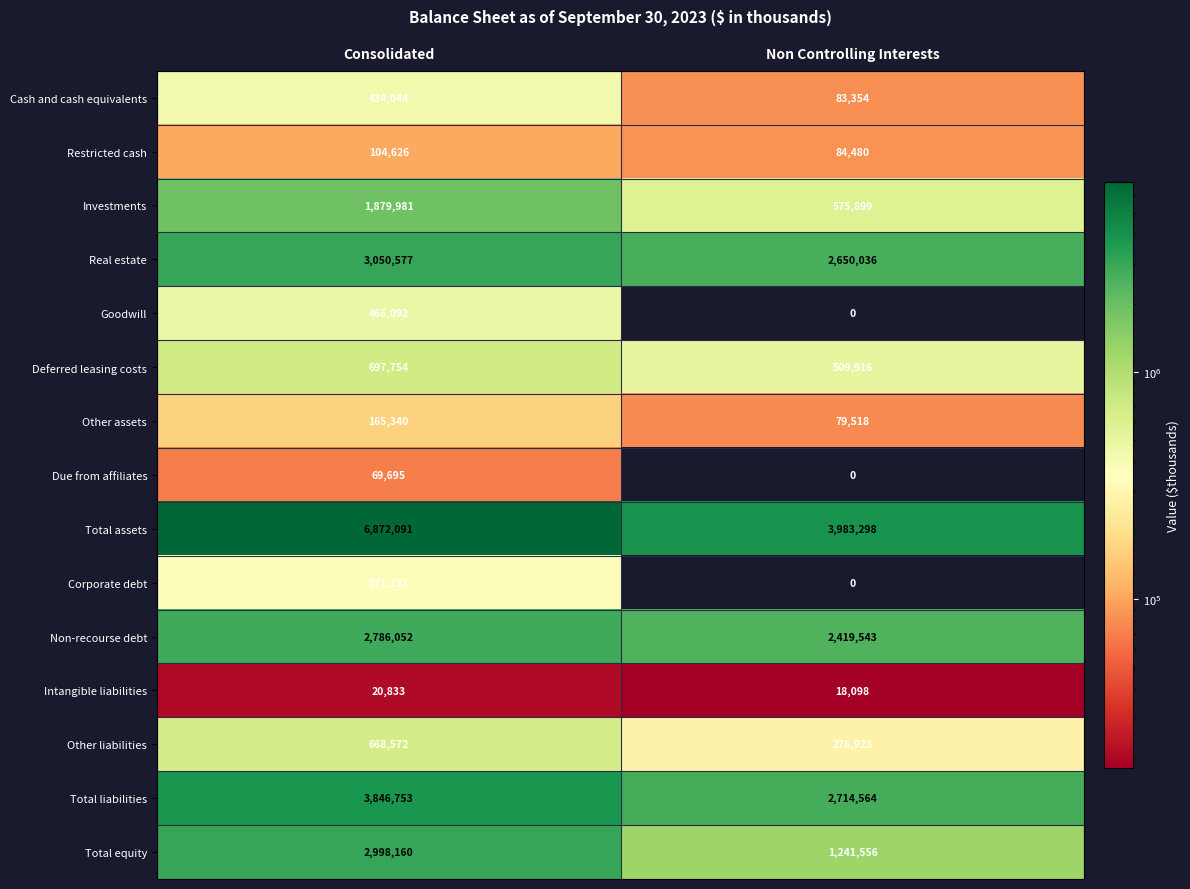

What is the difference between the maximum and minimum values in the Total assets series?

2888793